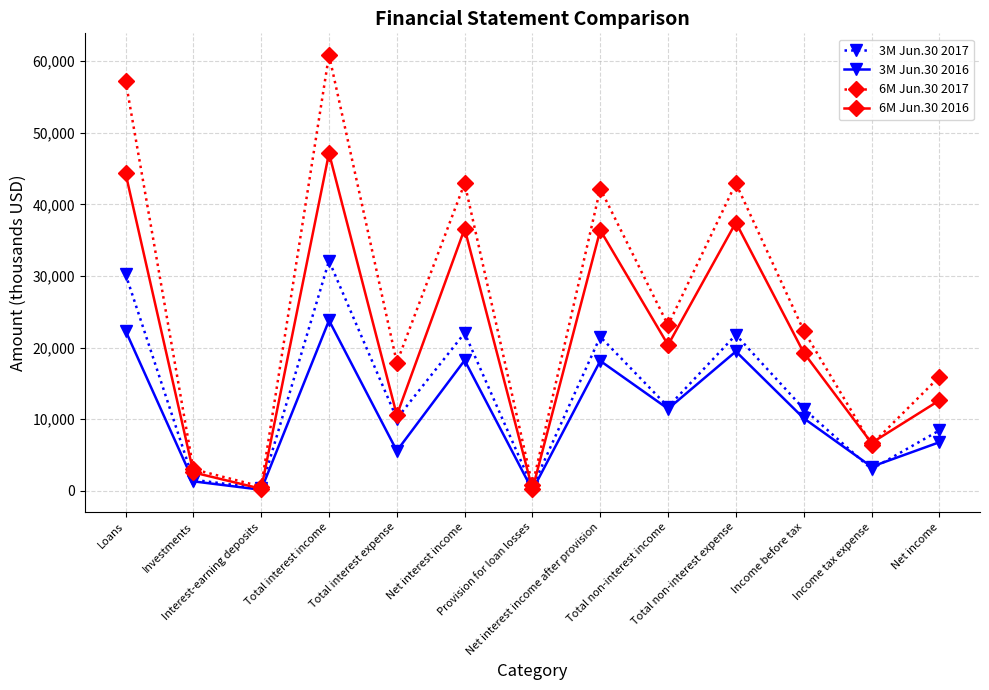

True or false: 3M Jun.30 2017 has more than 2 interior local peaks.

True